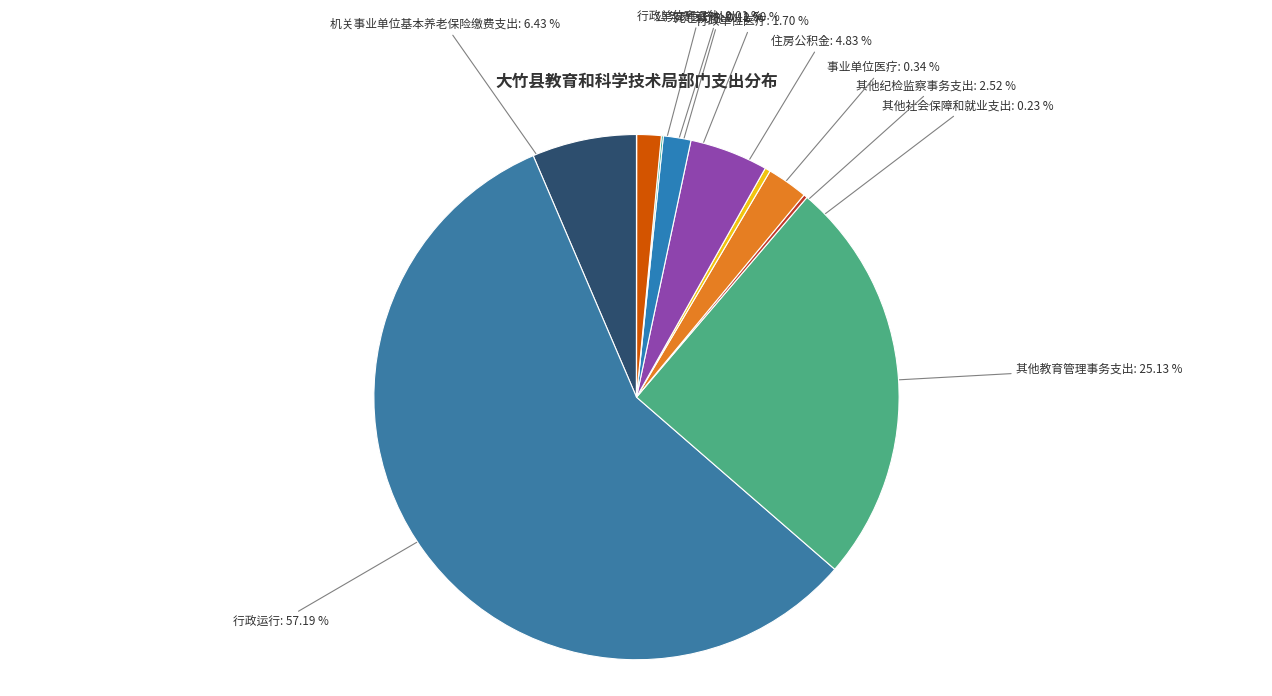

Which has a higher value, 其他纪检监察事务支出 or 行政单位医疗?

其他纪检监察事务支出